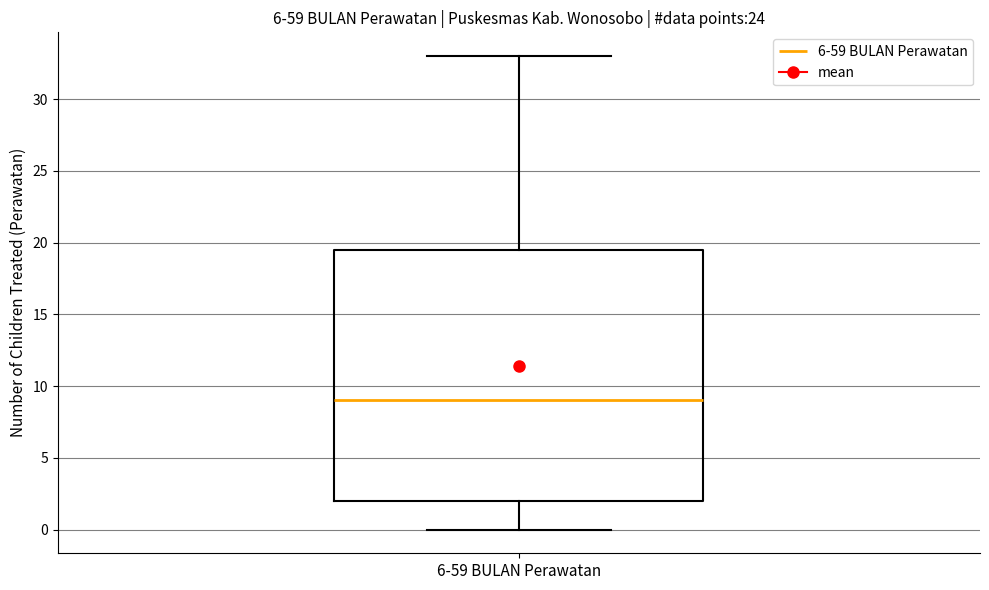

Transcribe this box plot: give where the median line is, the range the box spans, and where the two whiskers end, as read against the y-axis. The values are not printed on the chart, so give them approximately, as read against the axis.

median 9.0, box 2.0 to 19.5, whiskers 0.0 to 33.0